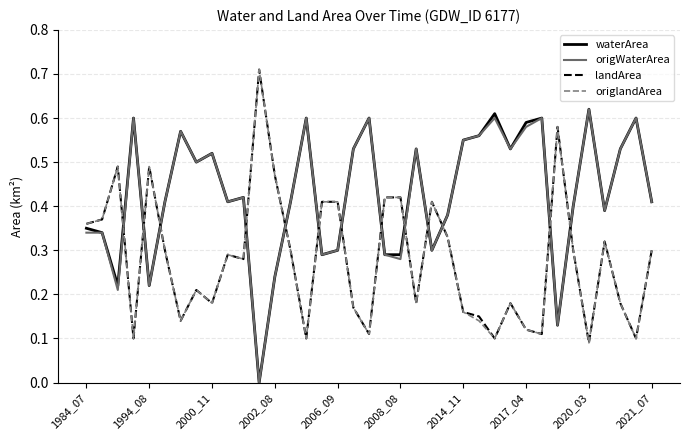

Which series ends up on top after the final intersection of origlandArea and waterArea?

waterArea